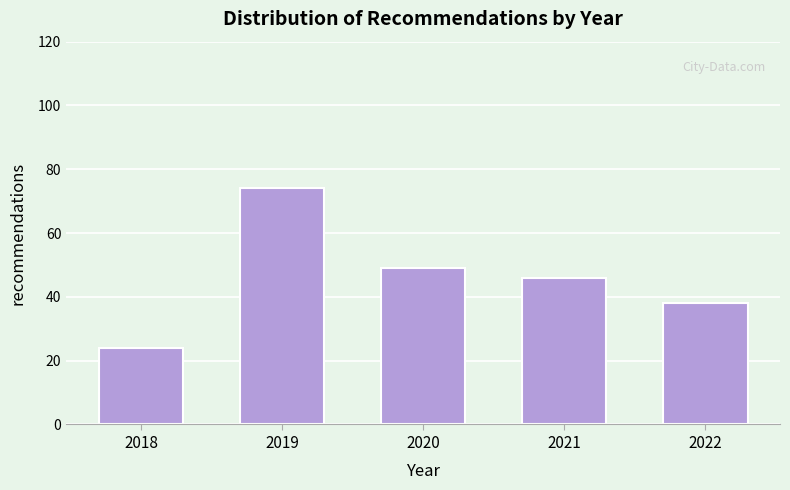

Reading right to left, what are all the values shown in this chart?

38	46	49	74	24